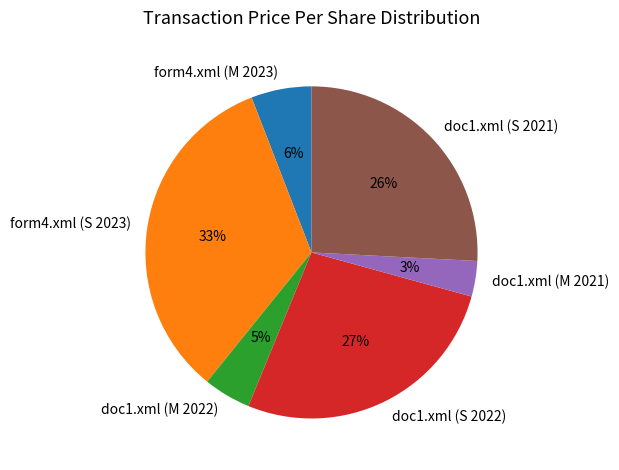

What is the smallest slice in the pie chart?

doc1.xml (M 2021)